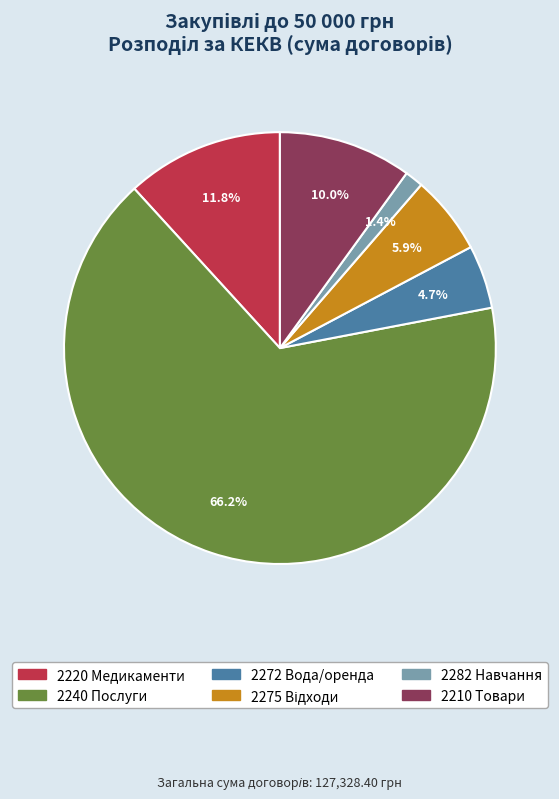

Is the sum of 2275 and 2220 greater than half?

No